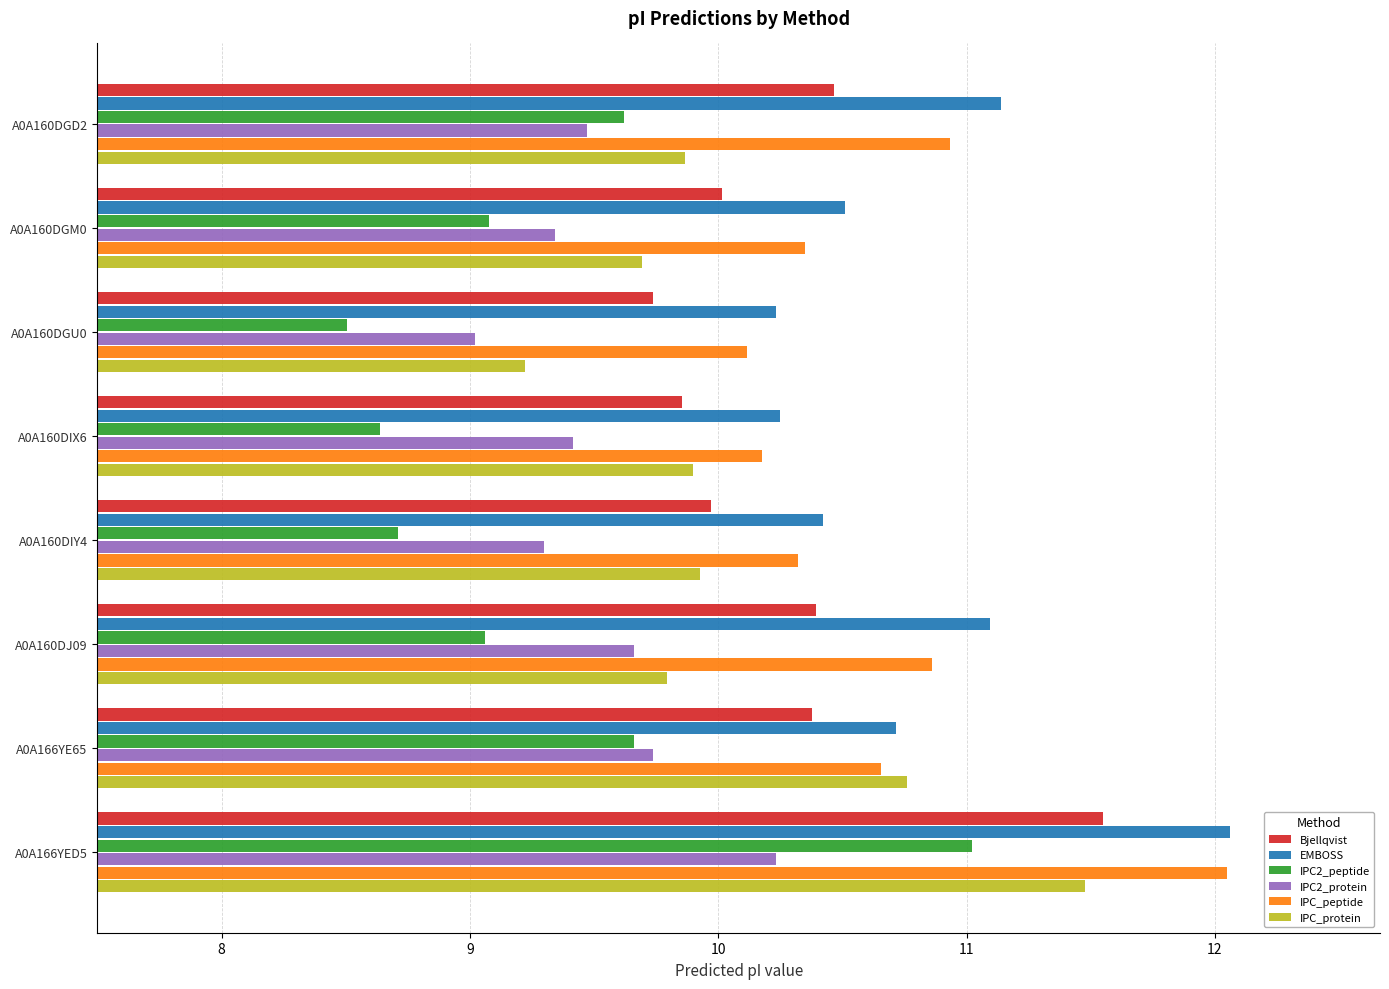

What is the average value of the Bjellqvist series?

10.3